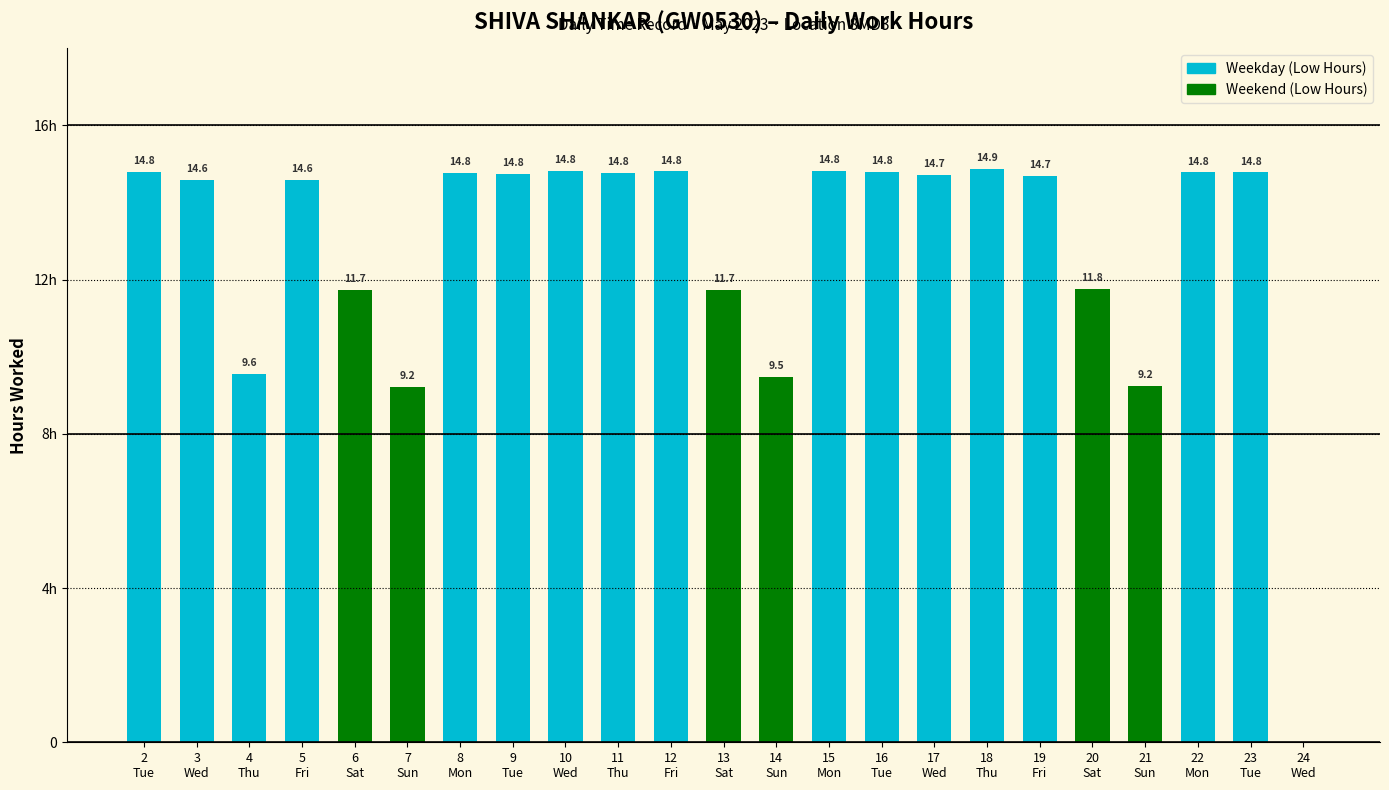

What is the value of the Low (Hours) bar at the 17th from the left?

14.9